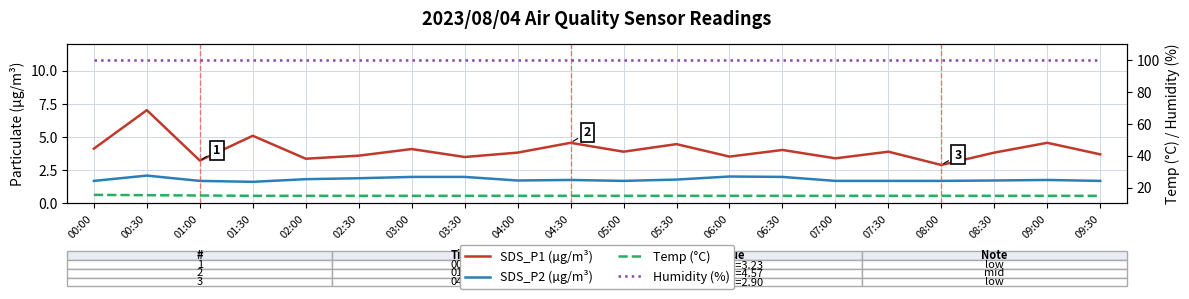

Which series changed the most between 02:00 and 02:30?

SDS_P1 (µg/m³)